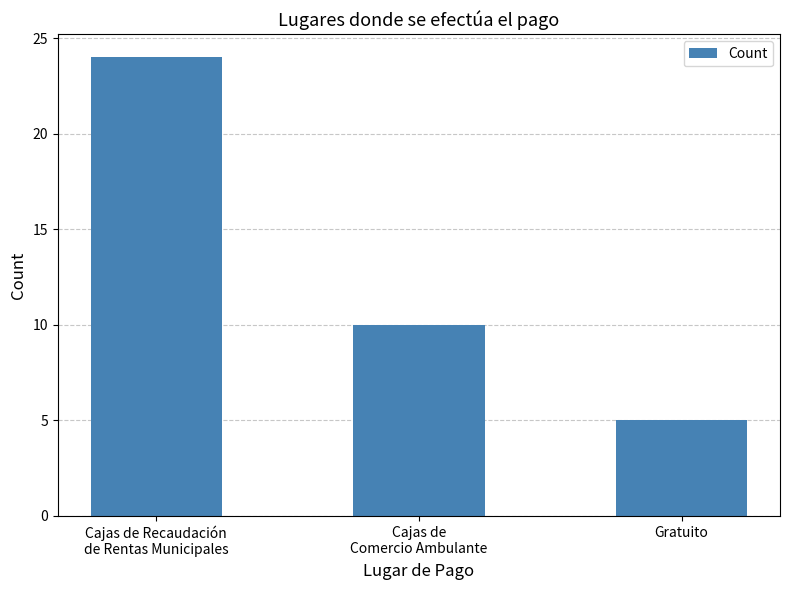

What is the label of the 1st bar from the right?

Gratuito